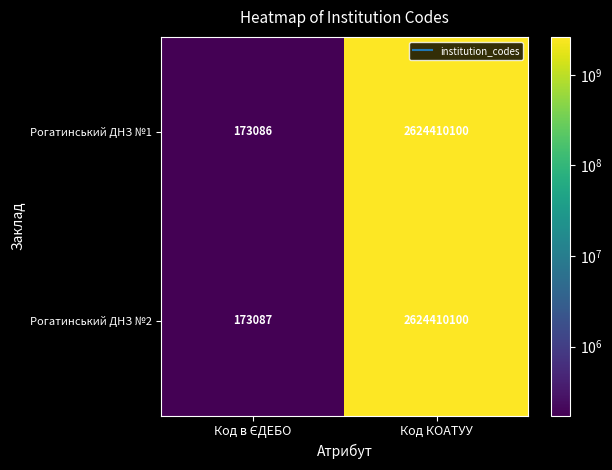

Count the number of categories in the chart.

2